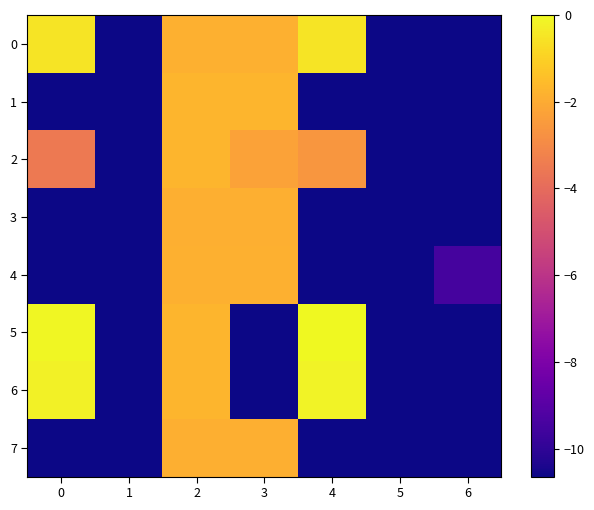

Which series changed the most between 1 and 6?

row_4